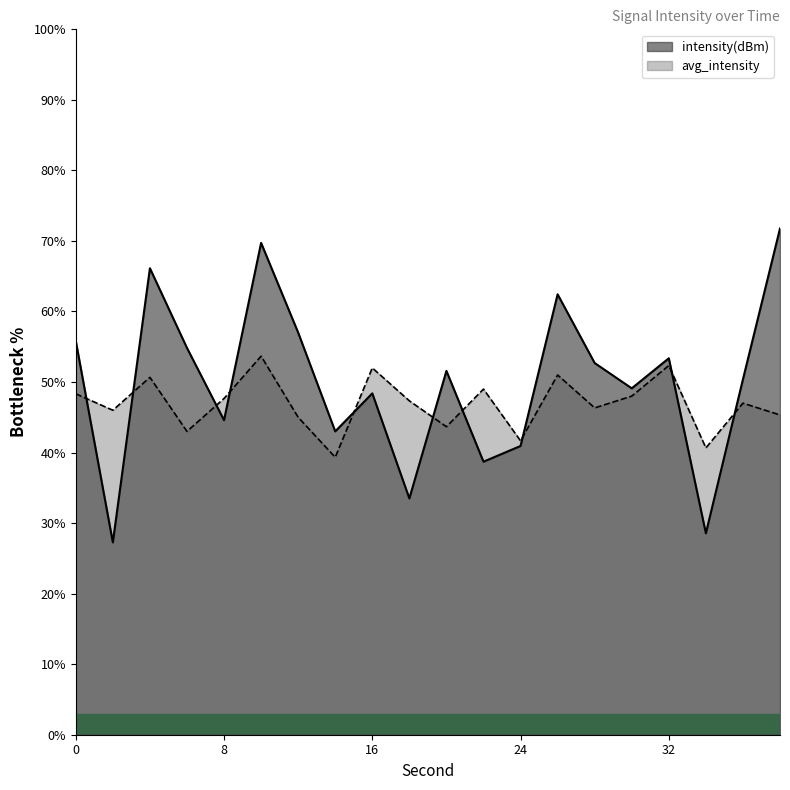

What is the greatest value displayed?

71.8